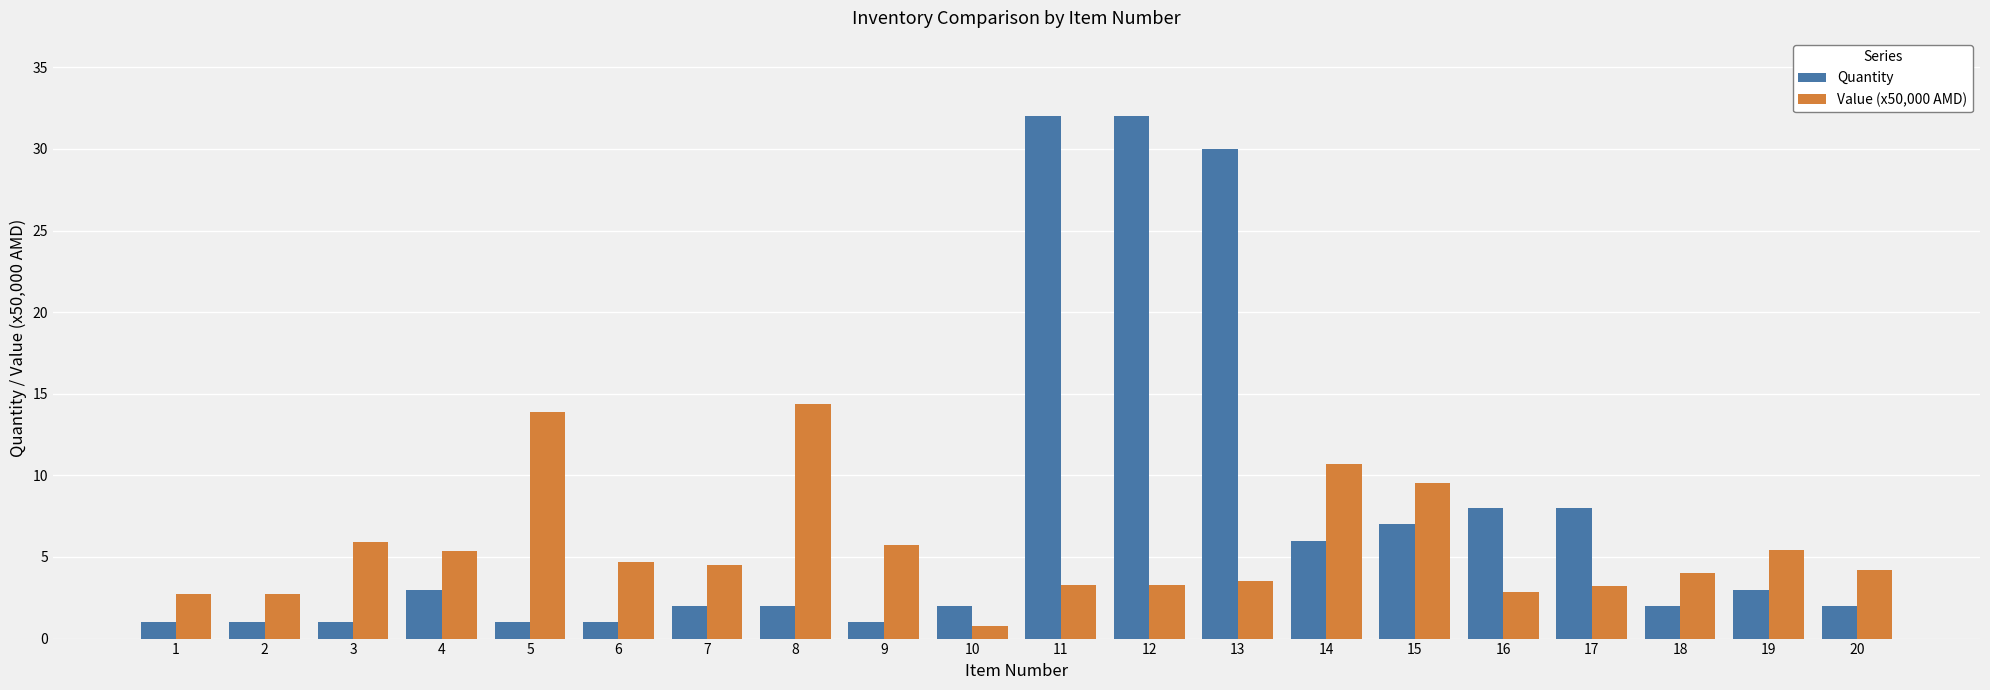

What is the maximum value shown in the chart?

32.0